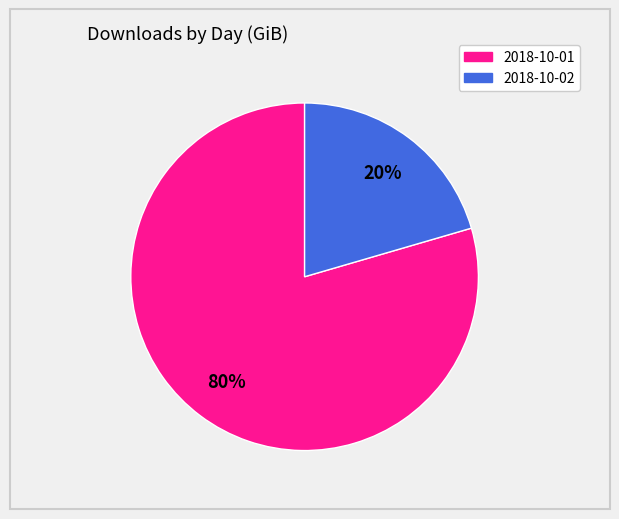

Is there a majority slice in this chart?

Yes